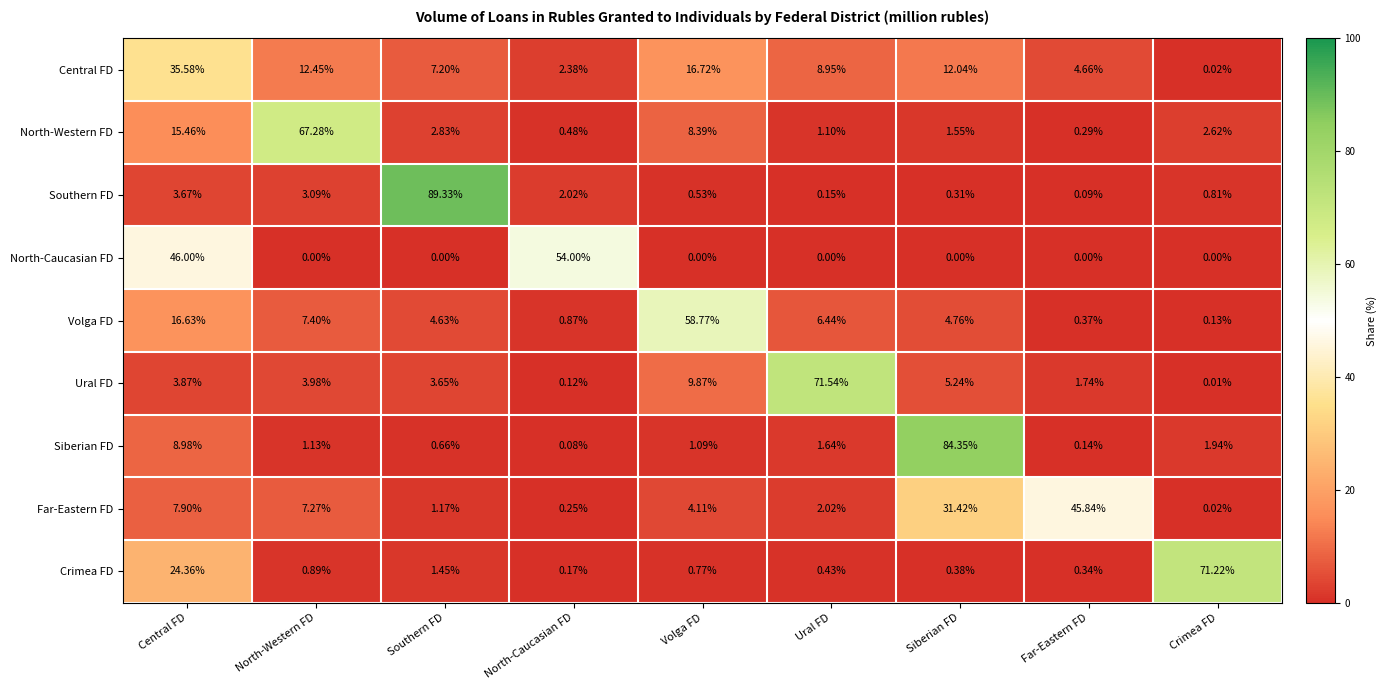

At which label is Crimea FD closest to 35?

Central FD